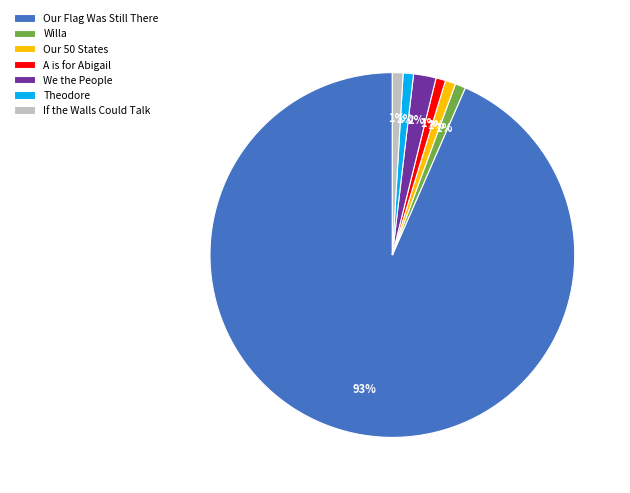

To the nearest percent, what is the combined percentage of We the People and Theodore?

3%